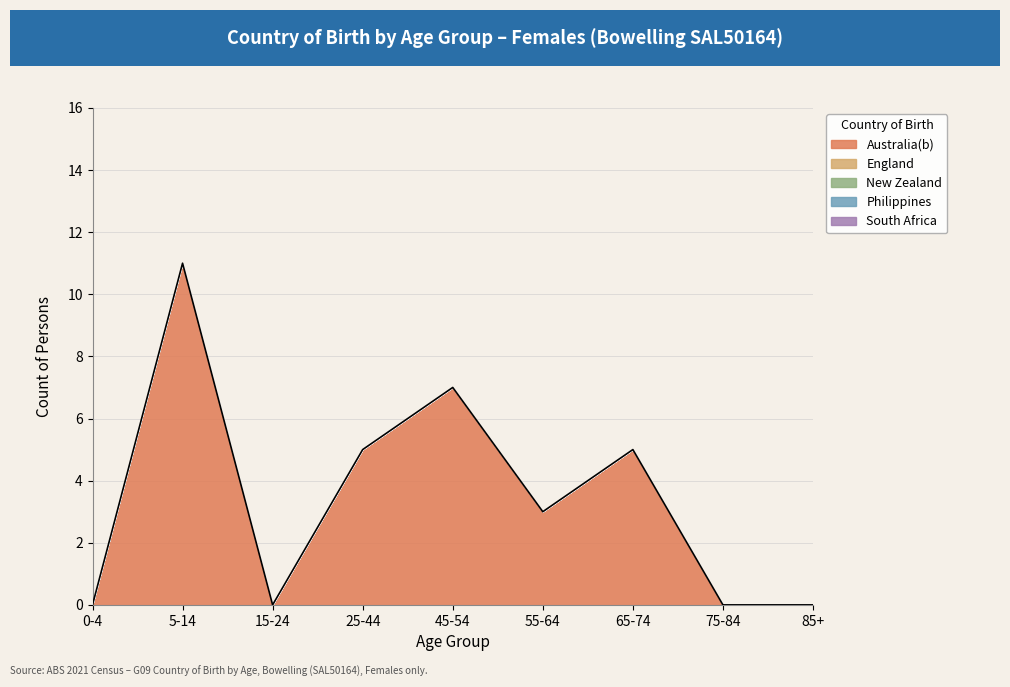

What is the difference between the highest and lowest values at 55-64?

3